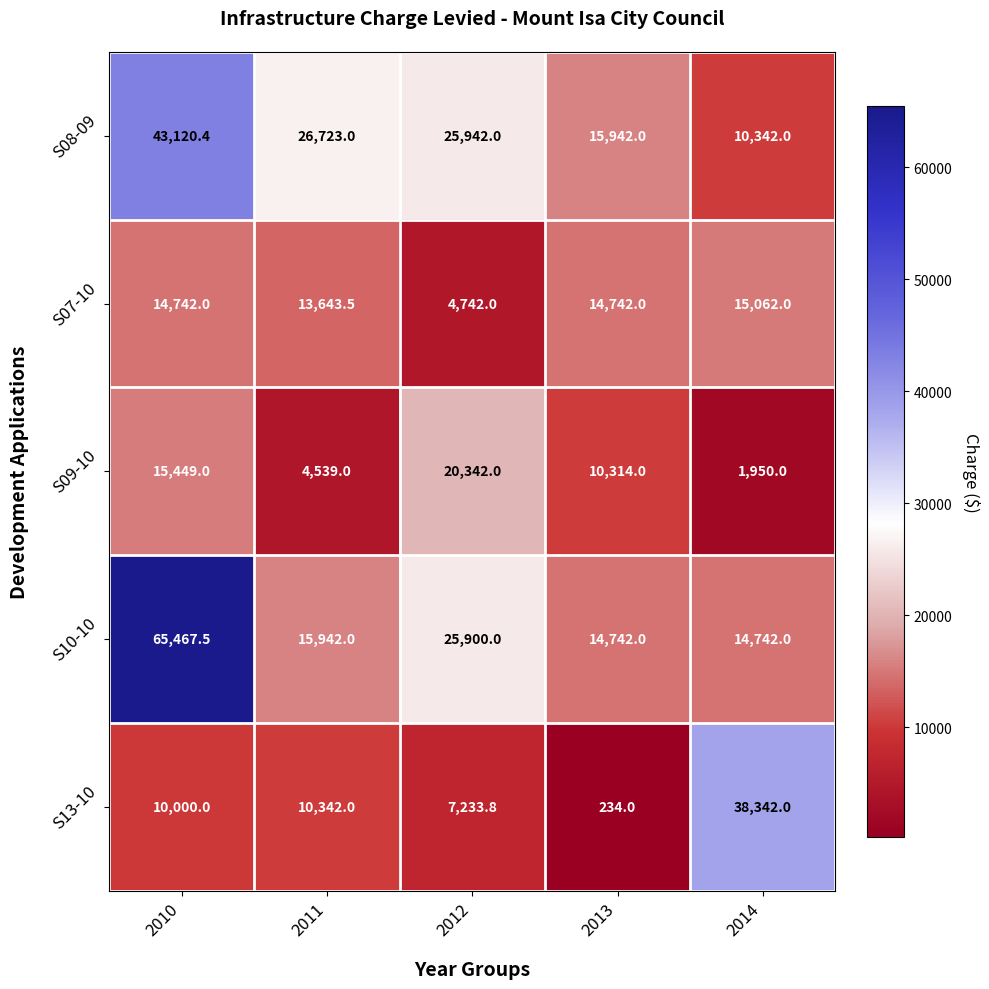

What is the greatest value displayed?

65467.5